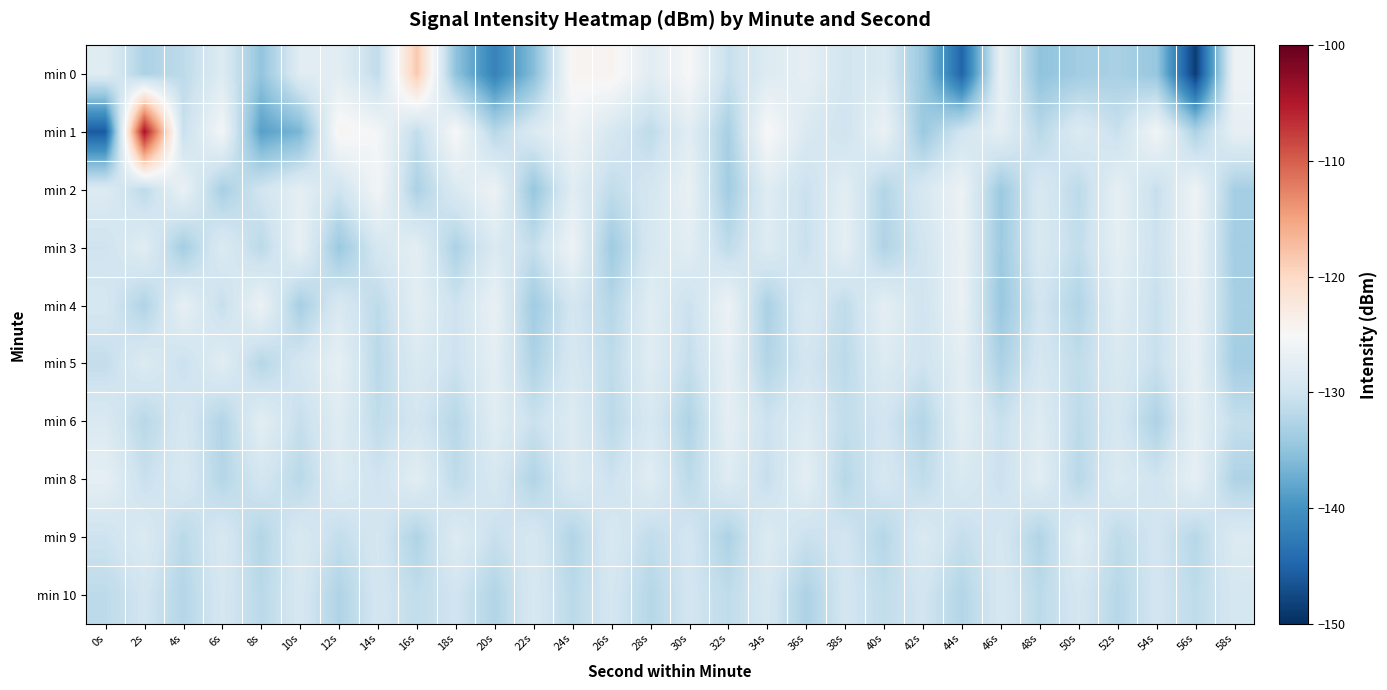

What is the total value across all series at 42s?

-1309.5